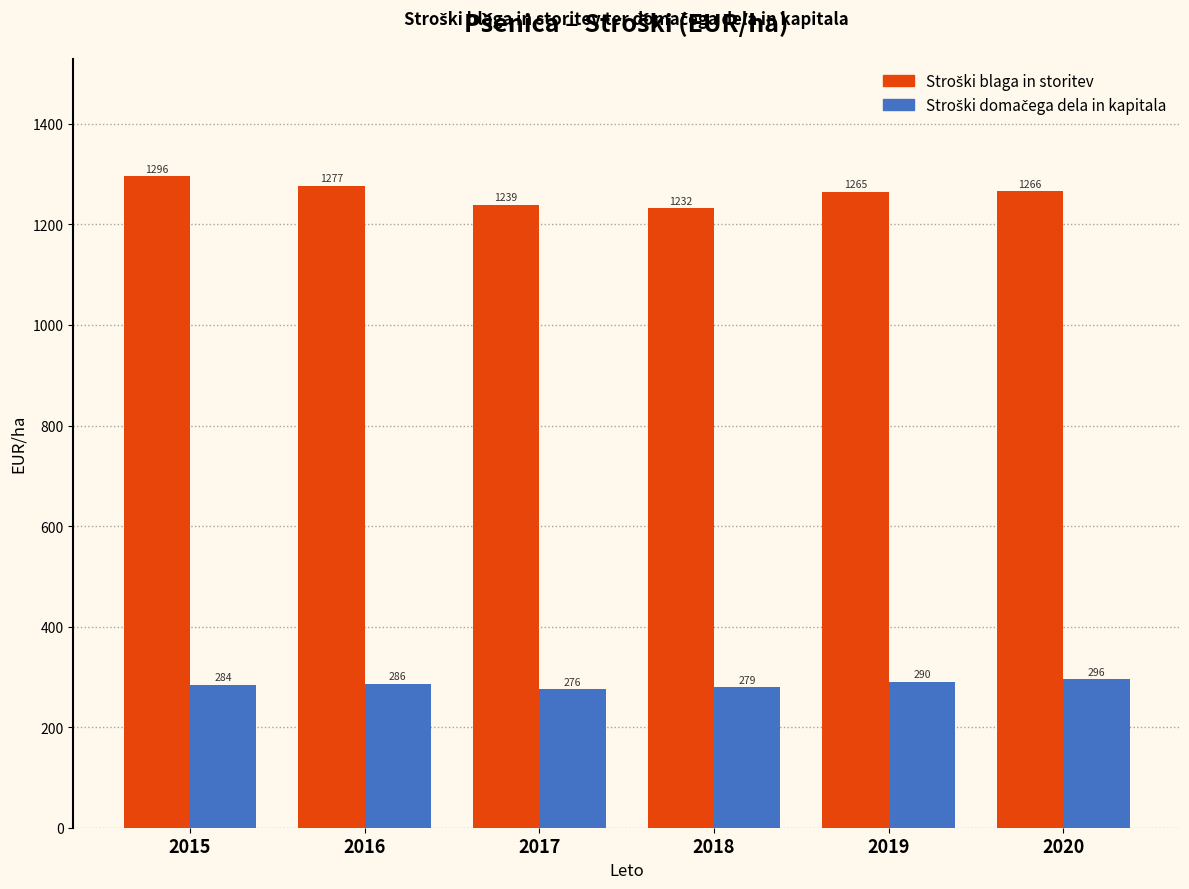

At how many categories does at least one series exceed 434?

6